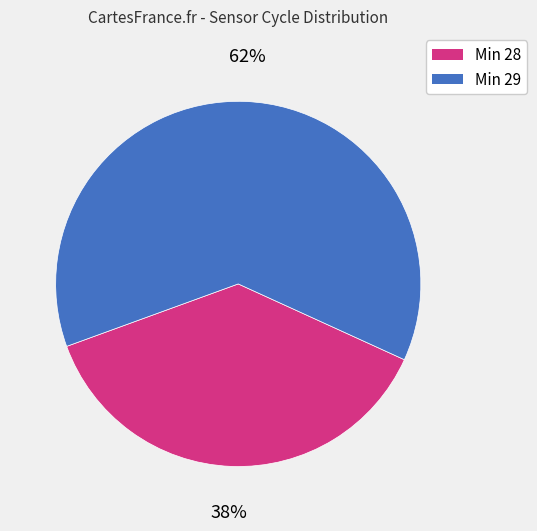

Is there any slice that represents more than half of the pie?

Yes